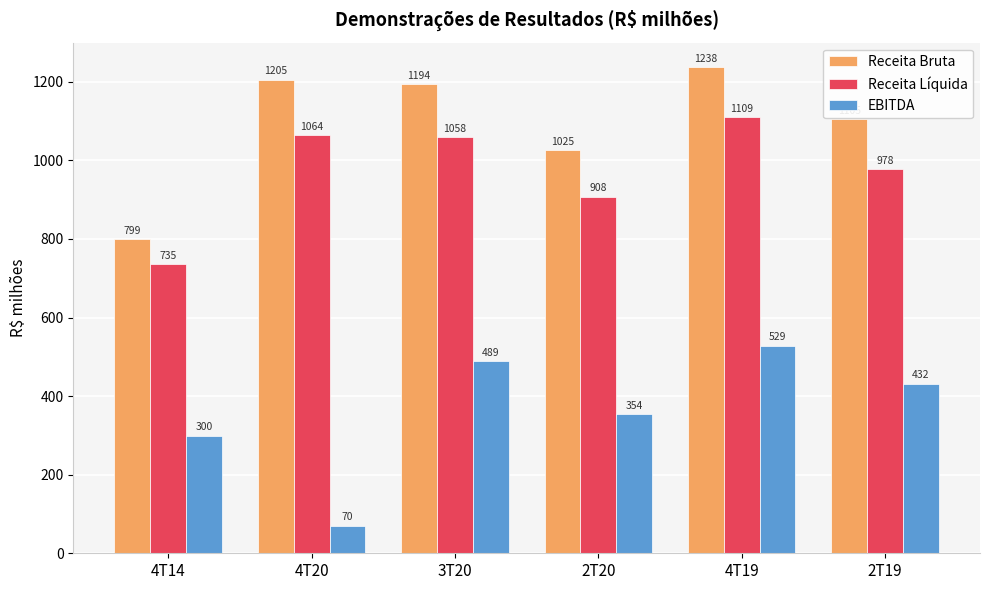

How many bars are there in each group?

3